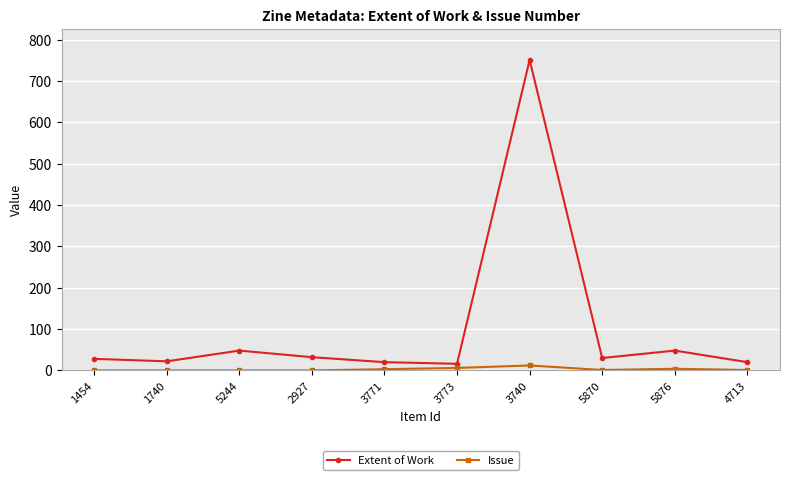

Which label corresponds to the largest value in the chart?

3740